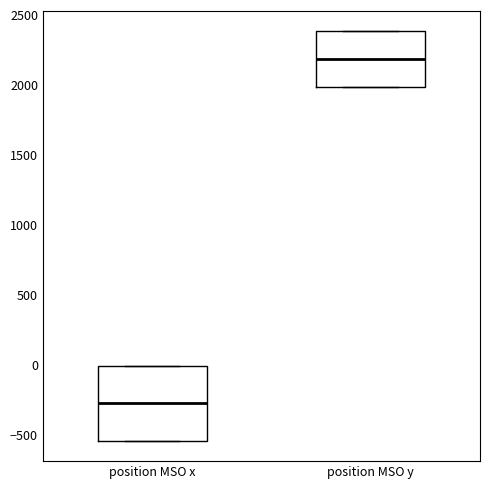

Where is the lower edge of the box for position MSO x on the y-axis? The values are not printed on the chart, so give them approximately, as read against the axis.

-550